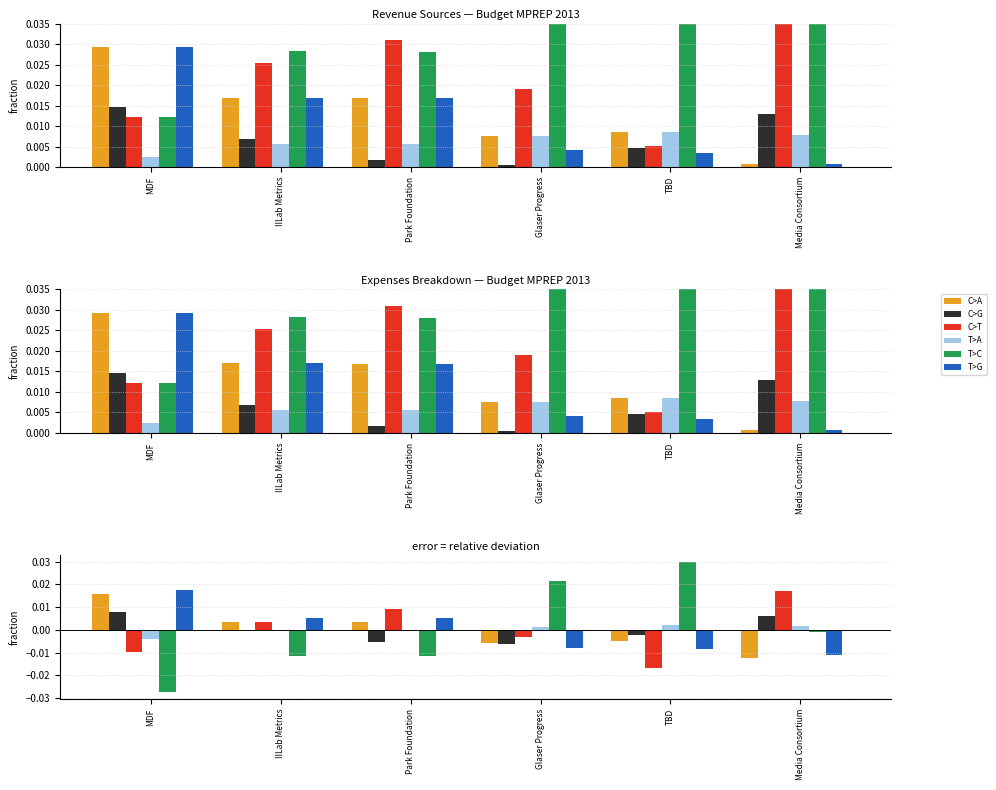

What is the label of the 4th bar from the left?

Glaser Progress